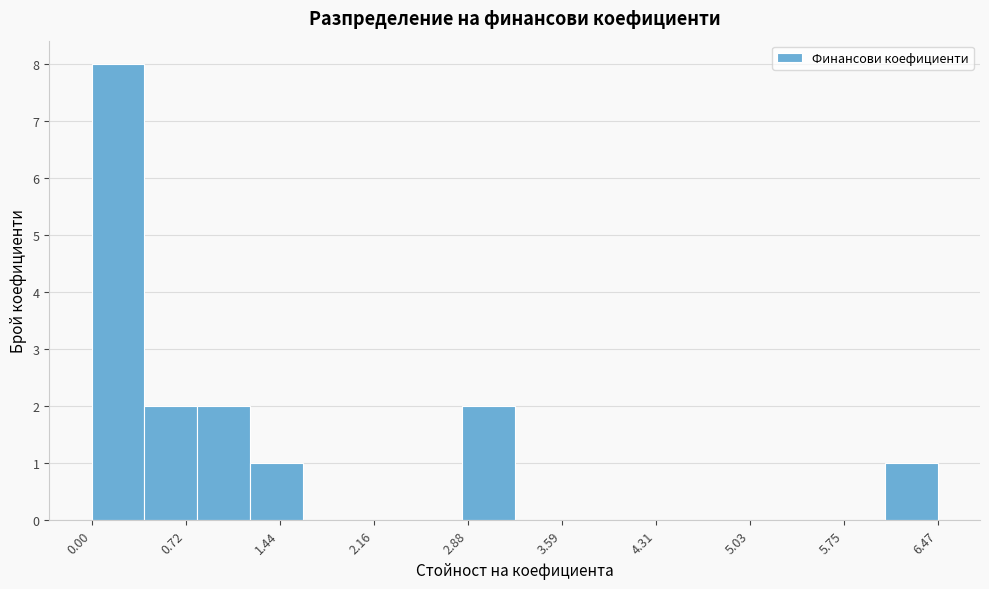

Over which range of the x-axis is the bar tallest?

0.0 to 0.4